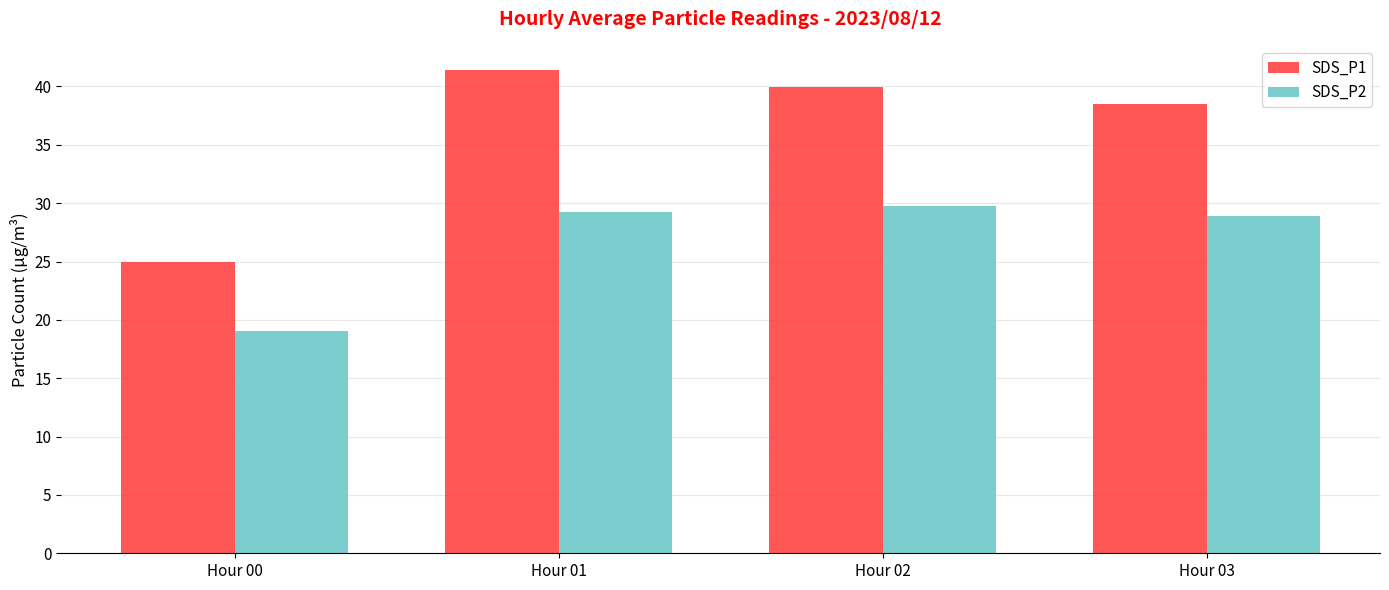

Reading left to right, what are all the values shown in this chart?

SDS_P1: 25.0	41.4	40.0	38.5
SDS_P2: 19.1	29.3	29.8	28.9